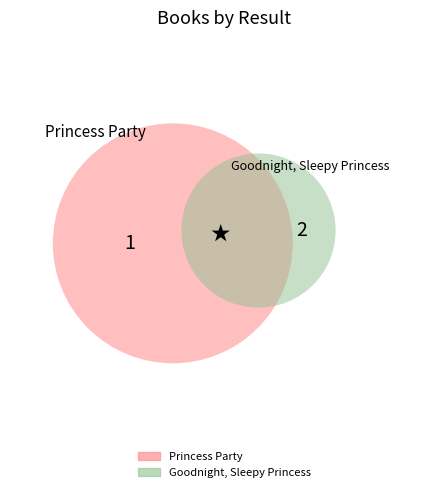

To the nearest percent, what portion does Goodnight, Sleepy Princess represent?

51%